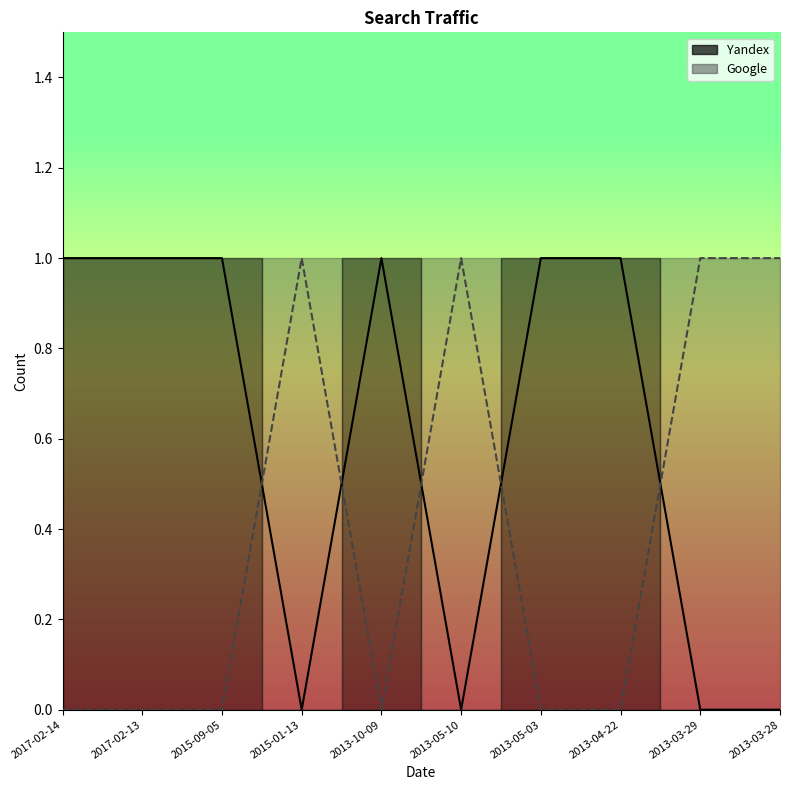

At which category is the sum across all series the highest?

2017-02-14